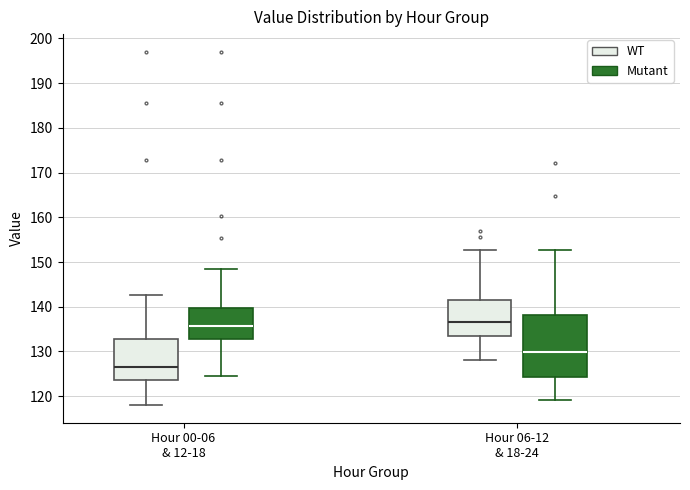

Reading left to right, read every box against the y-axis: the position of its median line, the range the box covers, and the ends of its whiskers. The values are not printed on the chart, so give them approximately, as read against the axis.

Hour 00-06 & 12-18 (WT): median 127, box 124 to 133, whiskers 118 to 143
Hour 00-06 & 12-18 (Mutant): median 136, box 133 to 140, whiskers 124 to 148
Hour 06-12 & 18-24 (WT): median 137, box 133 to 142, whiskers 128 to 153
Hour 06-12 & 18-24 (Mutant): median 130, box 124 to 138, whiskers 119 to 153